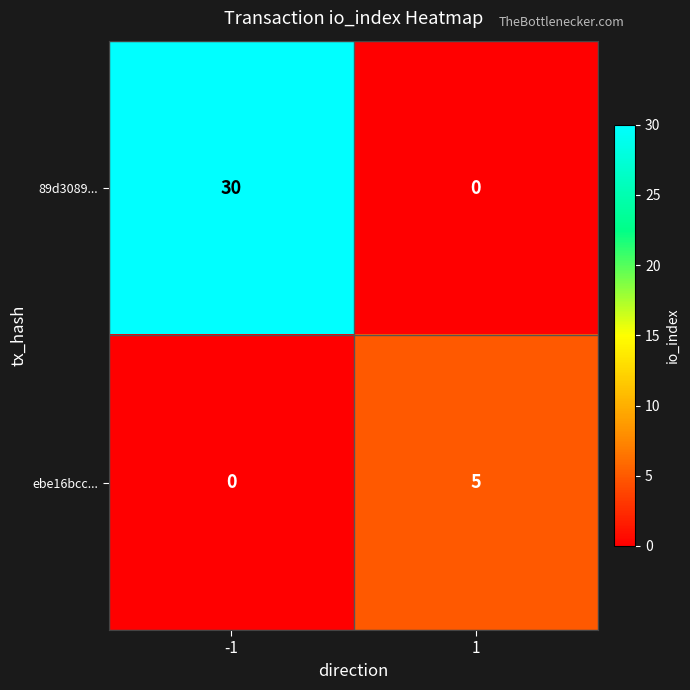

What is the difference between the maximum and minimum values in the 89d3089... series?

30